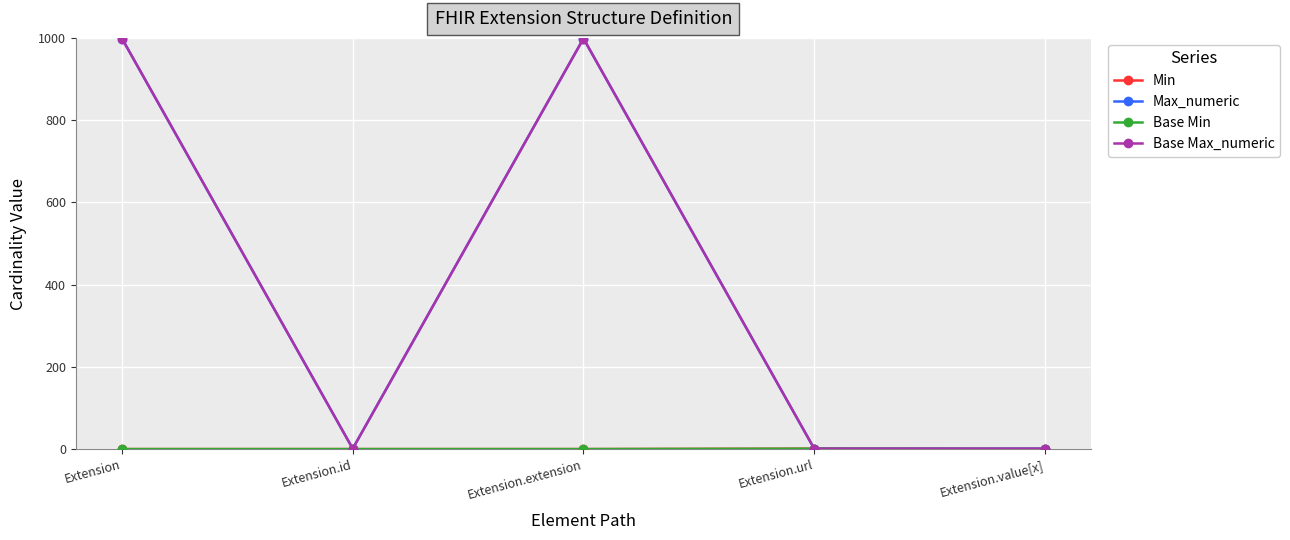

What is the highest value of the Max_numeric series?

999